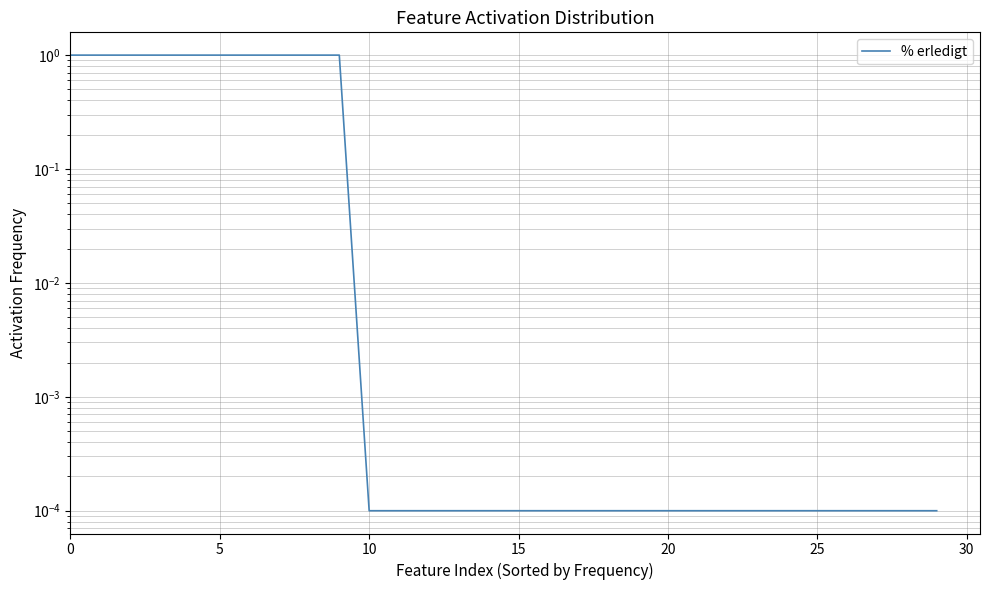

At which label is the value closest to 0?

10